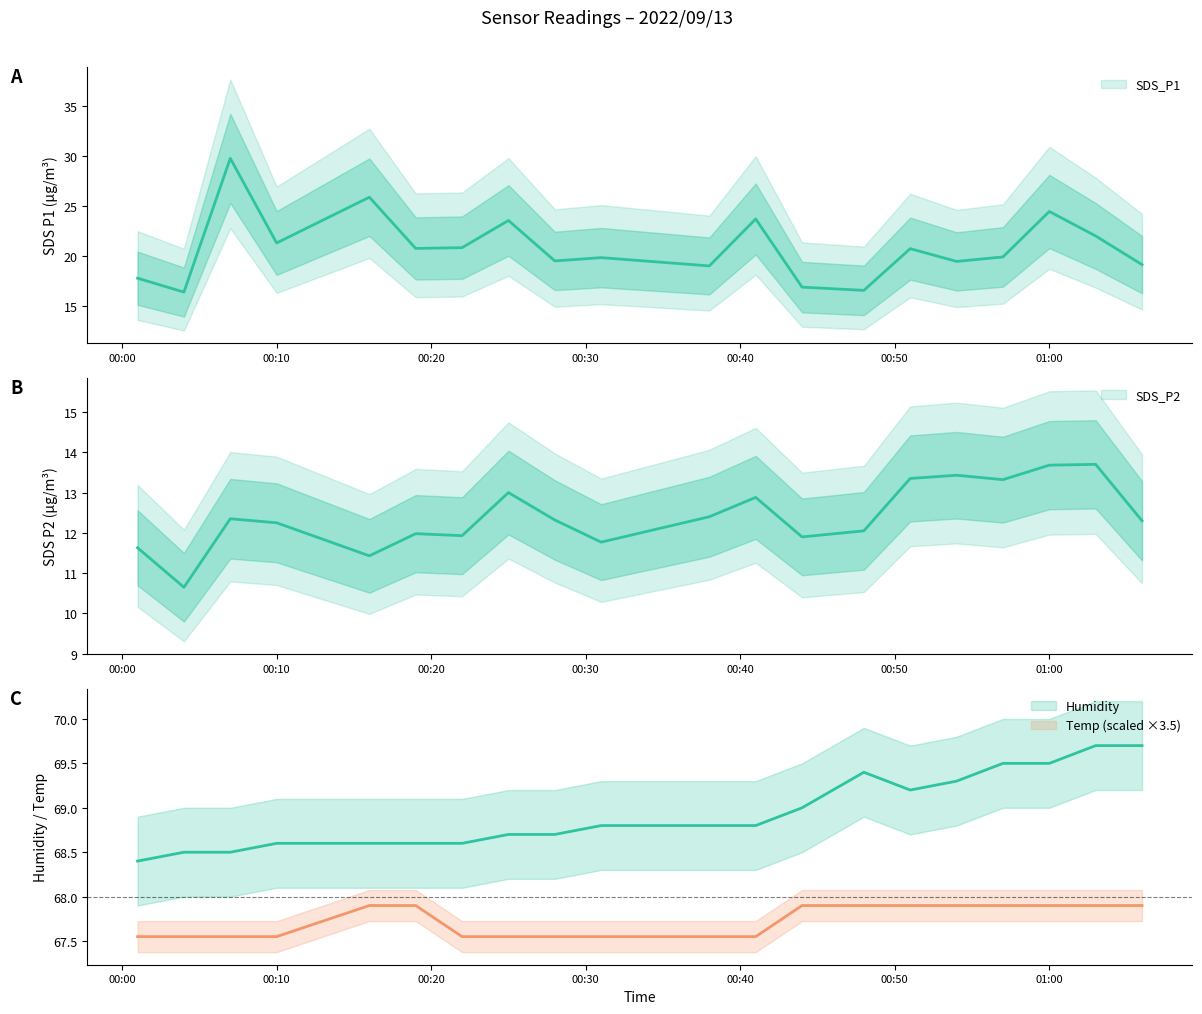

True or false: SDS_P2 and SDS_P1 intersect in this chart.

False